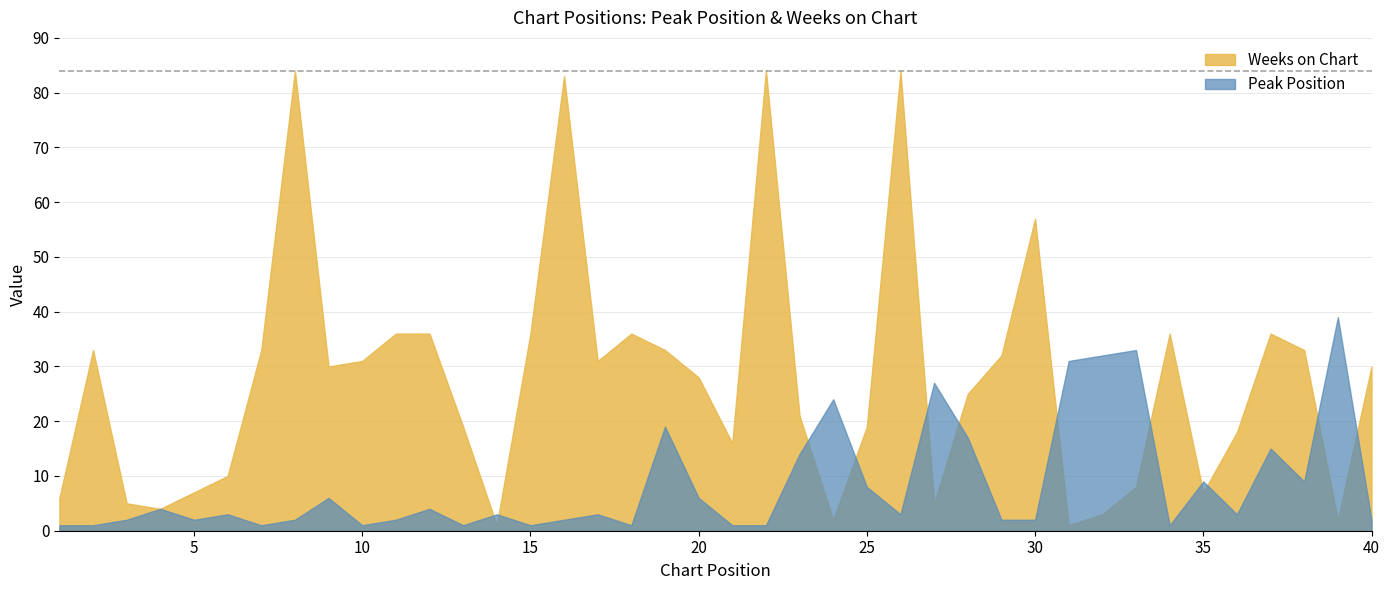

At how many categories does at least one series exceed 11?

33